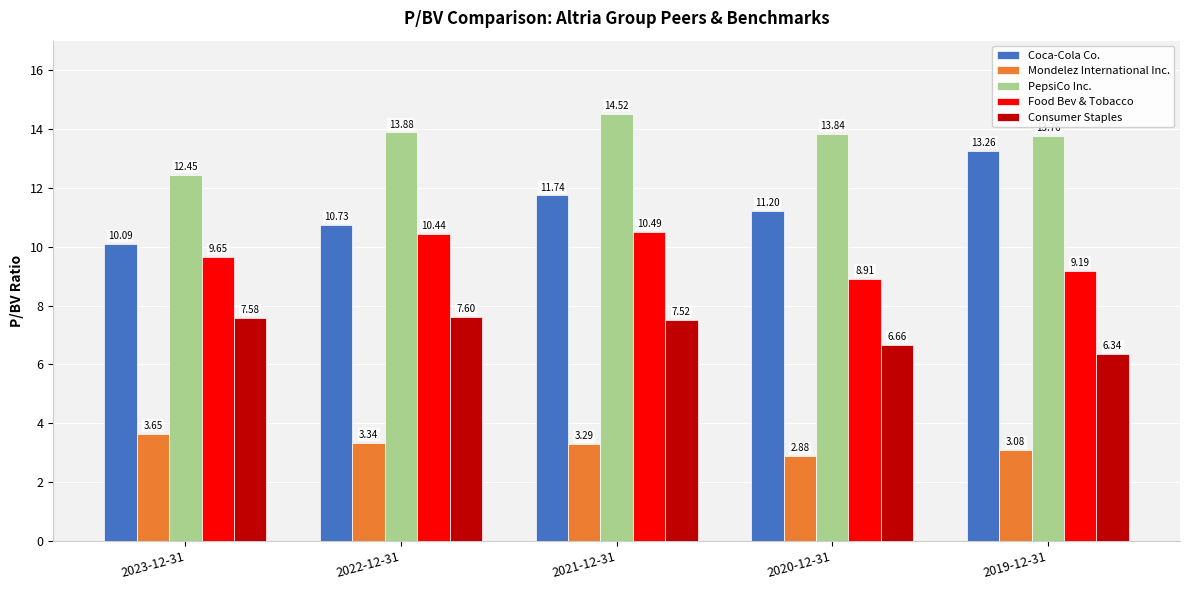

How many data points in Coca-Cola Co. are less than 11?

2